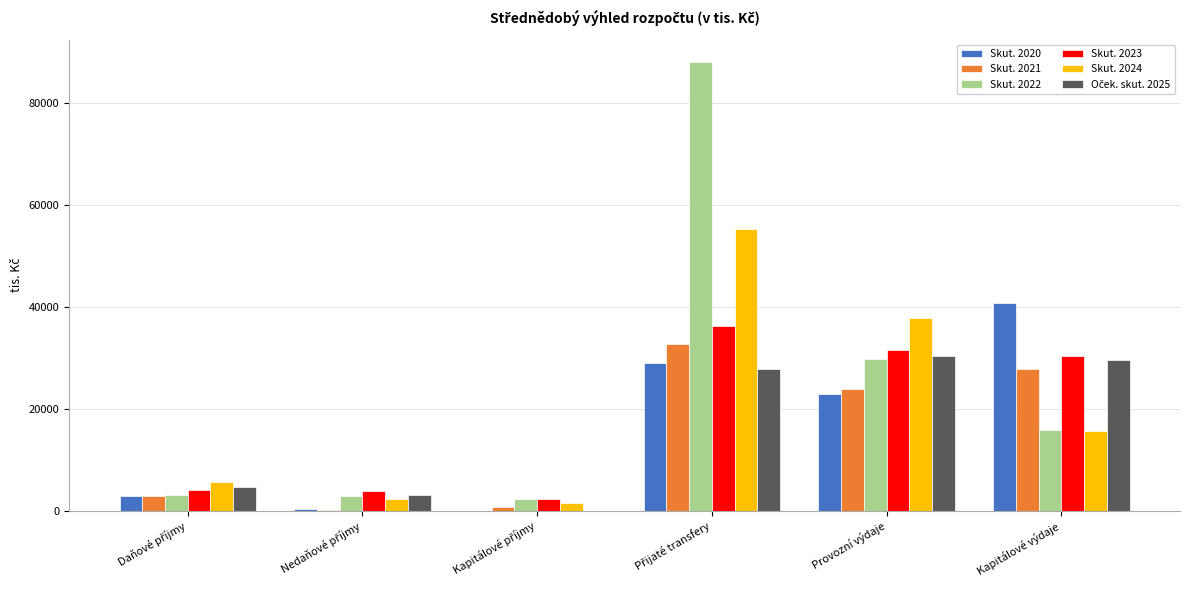

True or false: Skut. 2020 has a value of 40846 at Kapitálové výdaje.

True